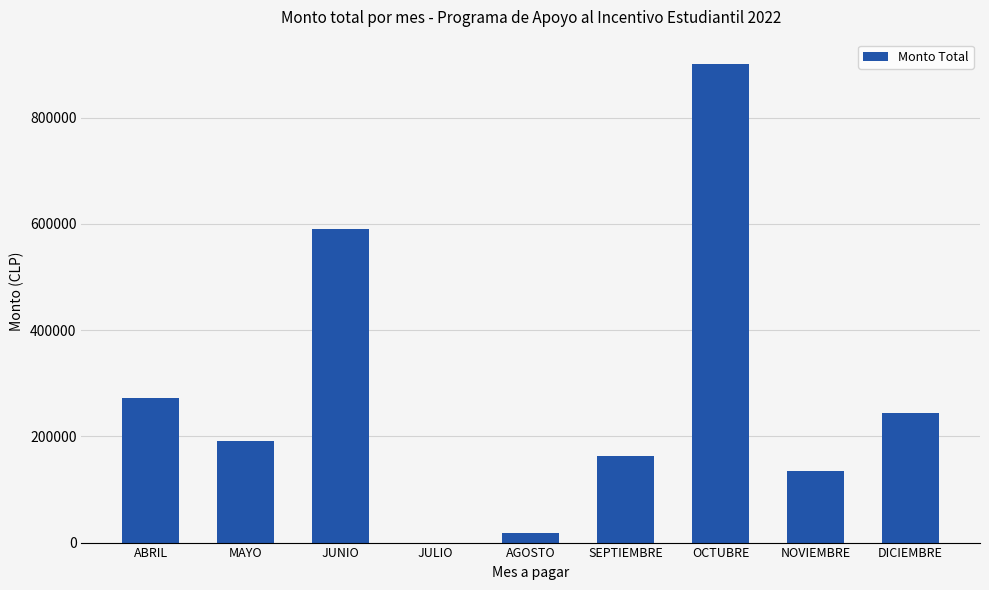

Where is the data nearest to the value 450892?

JUNIO